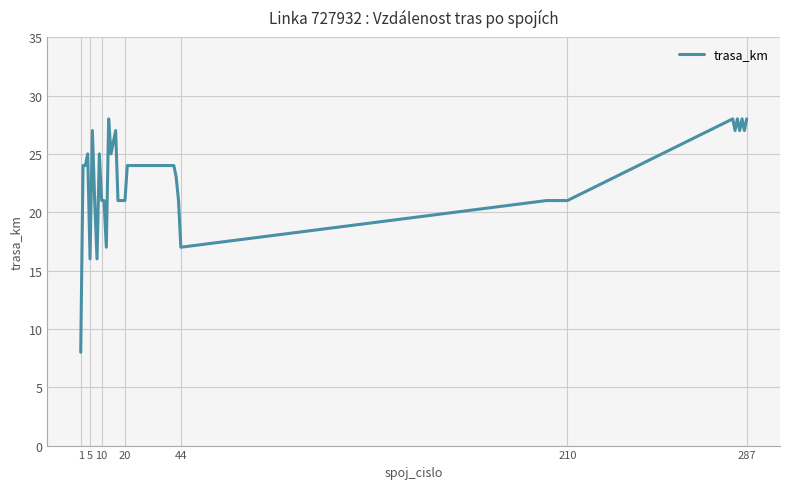

What is the difference between the maximum and minimum values?

20